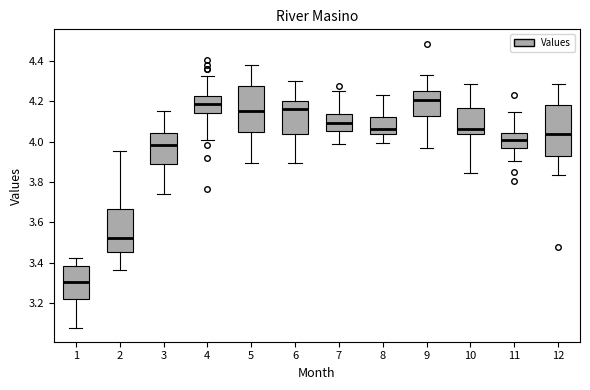

Which box has the lowest median line?

1